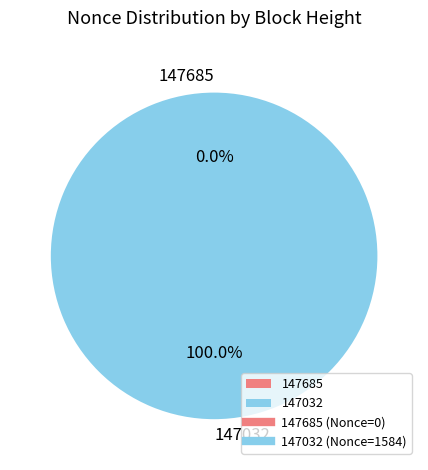

True or false: 147685 accounts for 1% of the total.

False